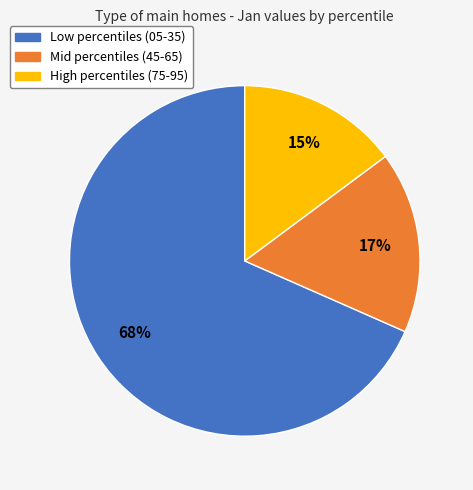

To the nearest percent, what is the average slice percentage?

33%